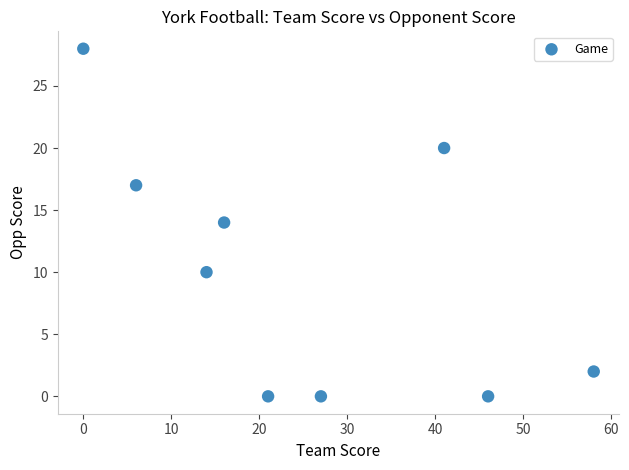

What is the average Y value?

10